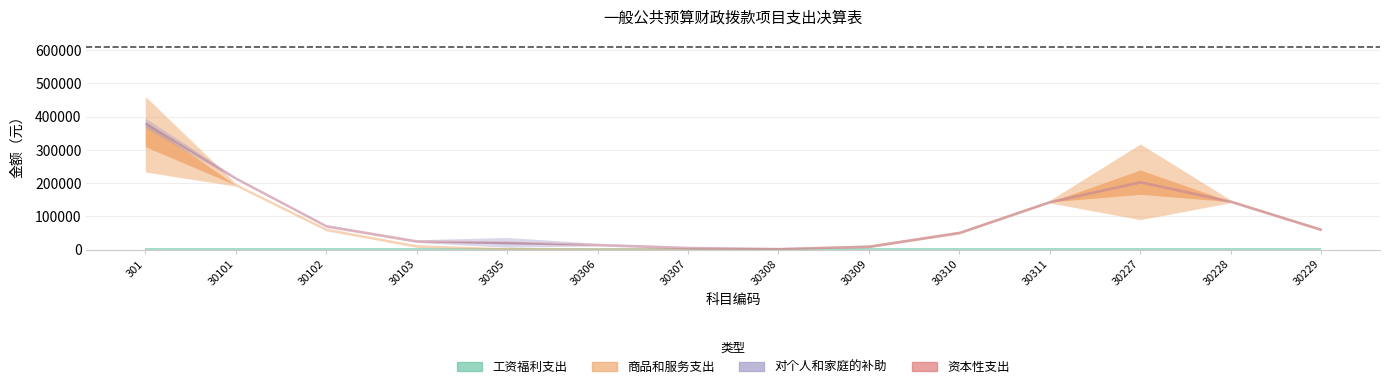

Rank the categories by 工资福利支出 value from highest to lowest.

301, 30101, 30102, 30103, 30305, 30306, 30307, 30308, 30309, 30310, 30311, 30227, 30228, 30229